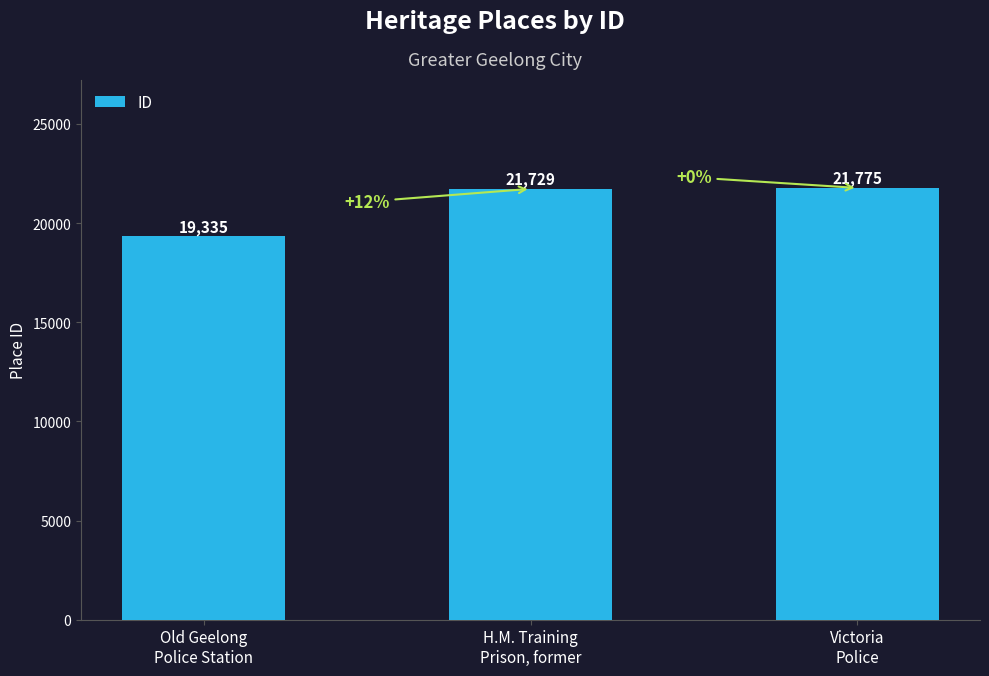

What is the change in value from H.M. Training
Prison, former to Victoria
Police?

+46